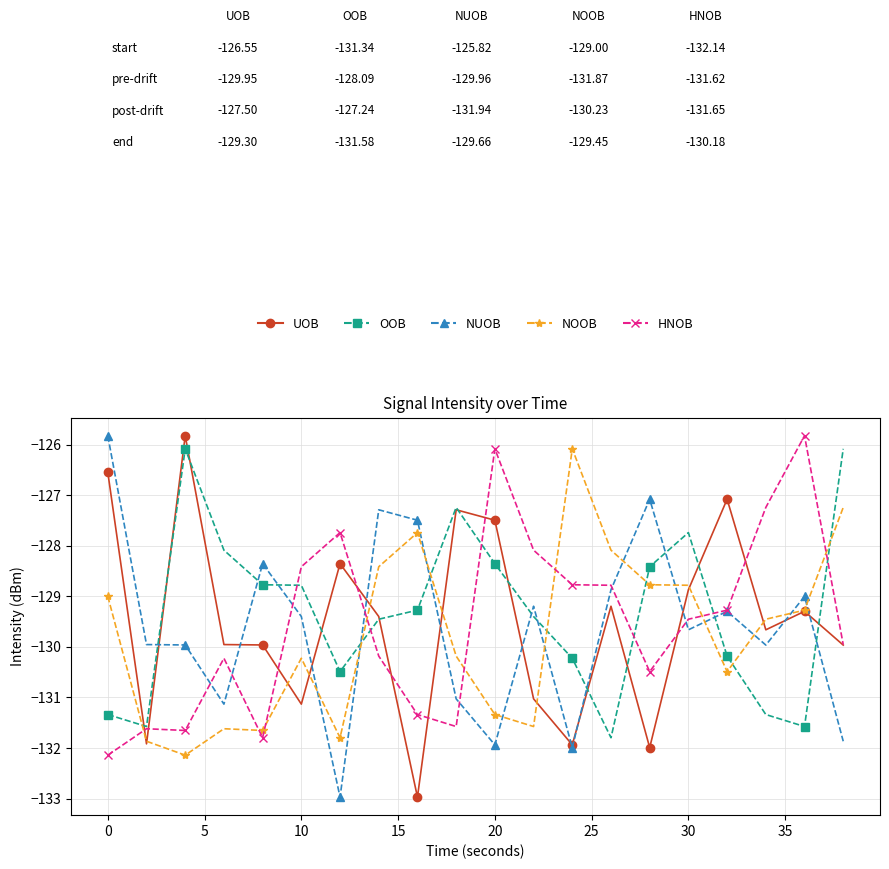

What are all the series names shown in the legend?

UOB, OOB, NUOB, NOOB, HNOB